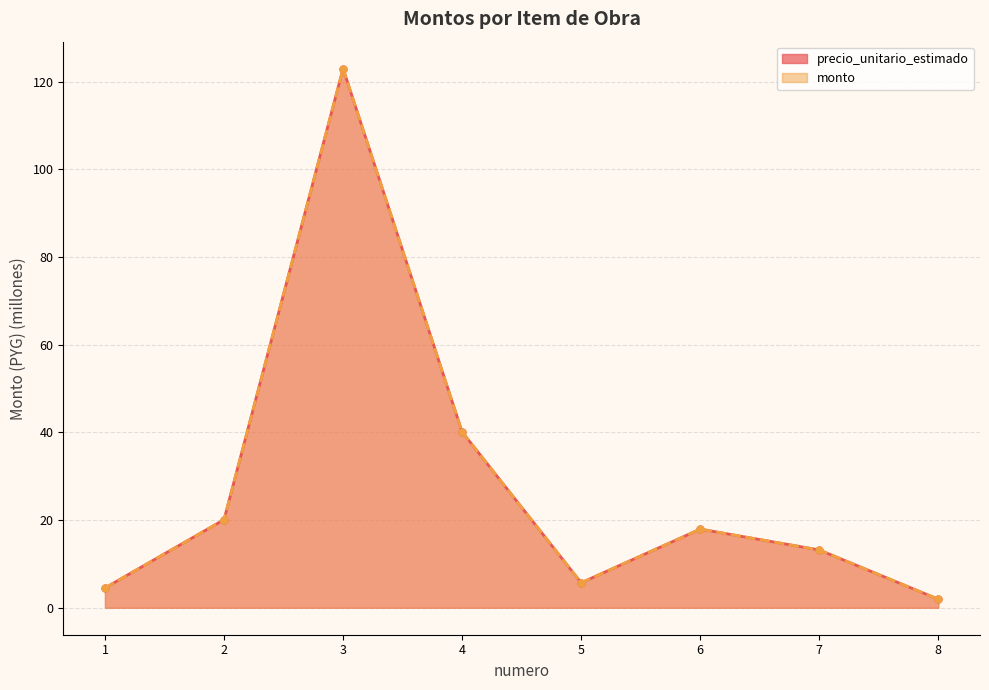

What is the value of the precio_unitario_estimado point at the 8th from the left?

1.9